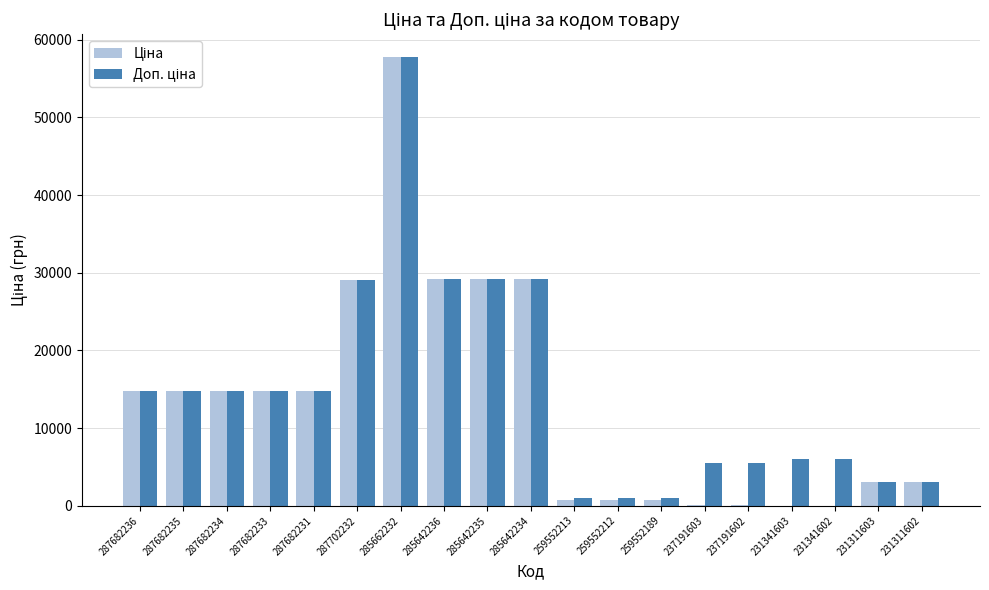

At which category is the sum across all series the highest?

285662232